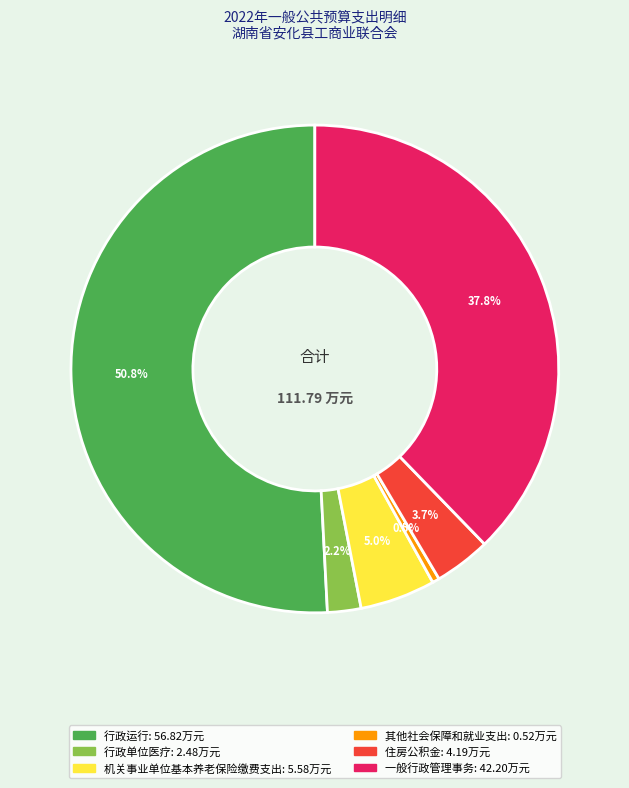

Rank the categories by value from highest to lowest.

行政运行, 一般行政管理事务, 机关事业单位基本养老保险缴费支出, 住房公积金, 行政单位医疗, 其他社会保障和就业支出